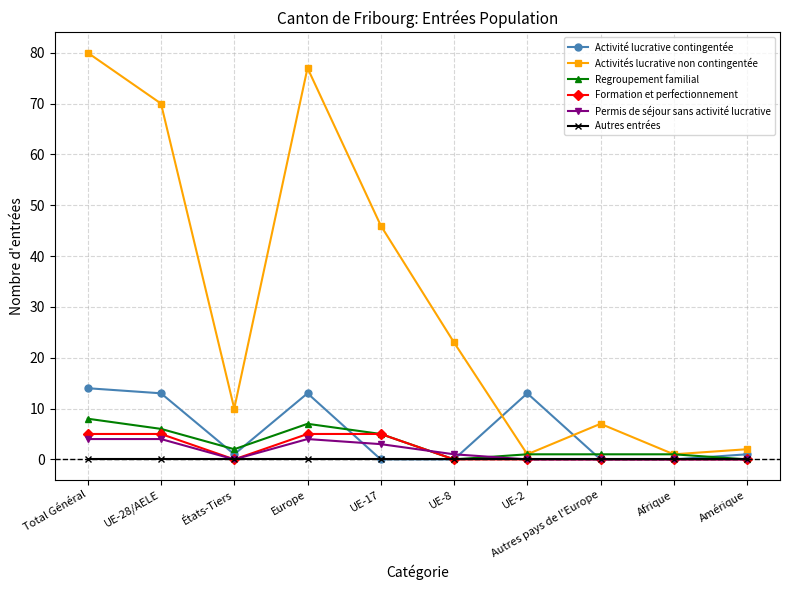

True or false: Activités lucrative non contingentée and Formation et perfectionnement cross at least once.

False